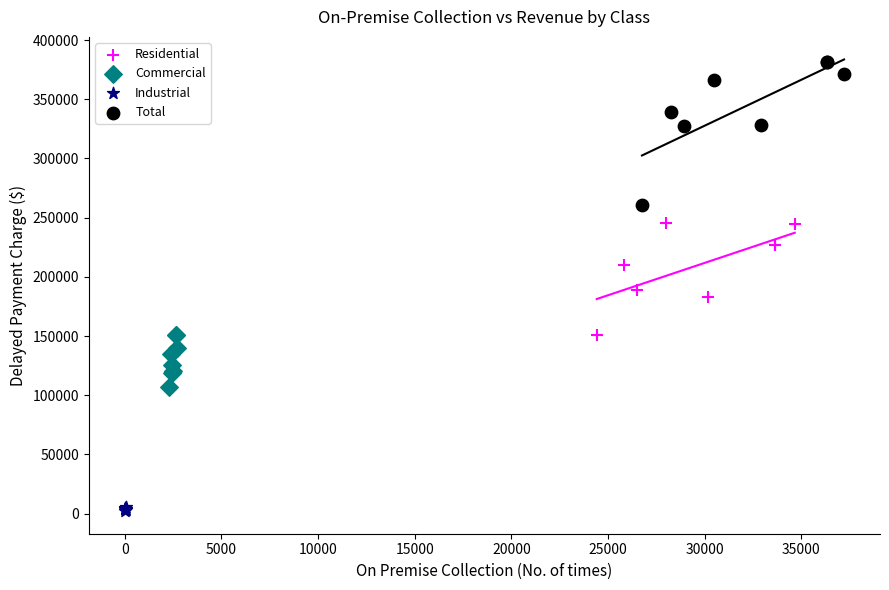

Which series has the largest Y range (max minus min)?

Total